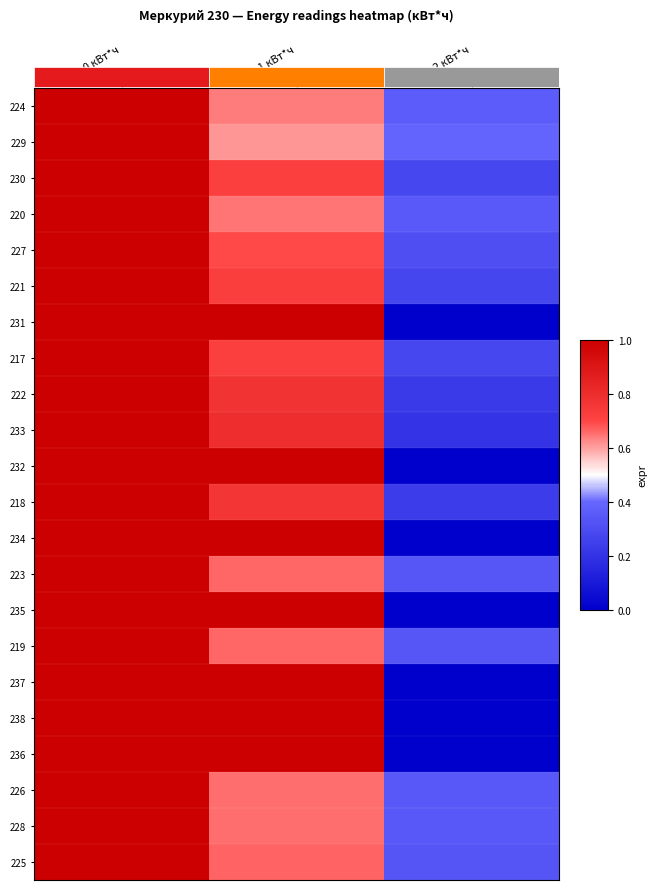

What is the average value of the 217 series?

0.7